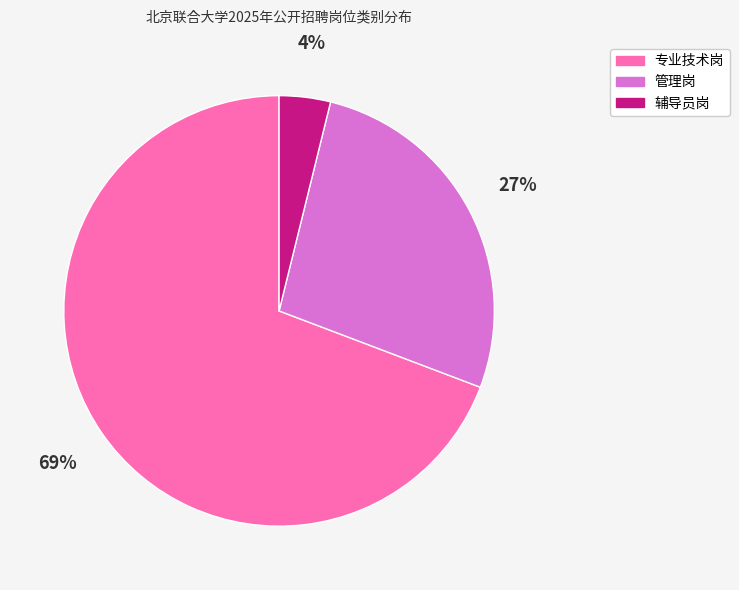

Is the sum of 专业技术岗 and 管理岗 greater than half?

Yes